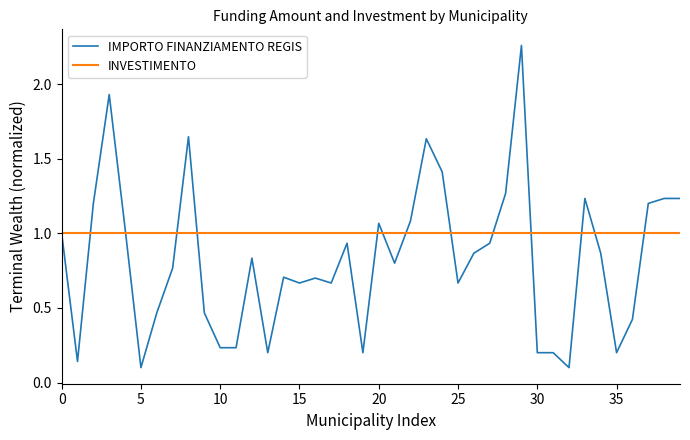

List the series in order of their overall mean, highest first.

INVESTIMENTO, IMPORTO FINANZIAMENTO REGIS